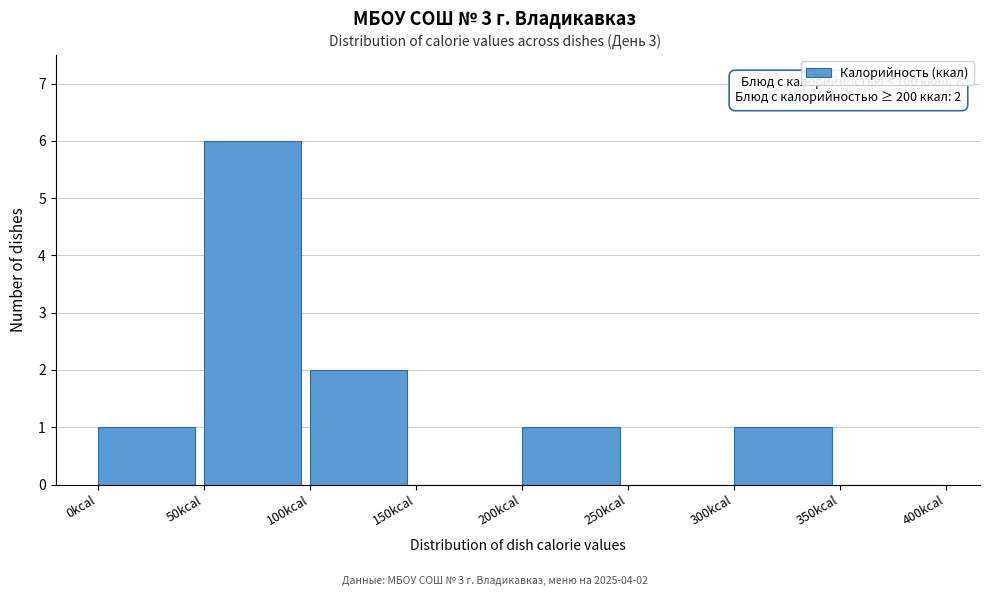

Which range on the x-axis has the tallest bar?

50 to 100